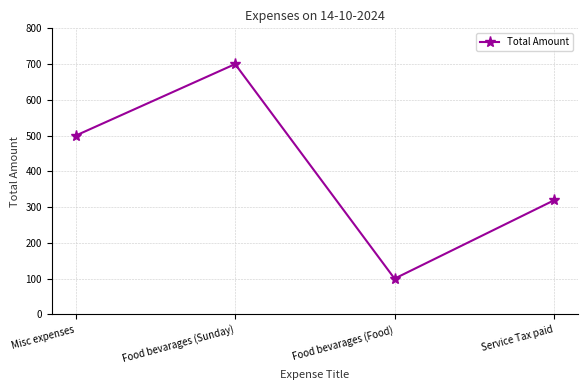

Rank the categories by value from lowest to highest.

Food bevarages (Food), Service Tax paid, Misc expenses, Food bevarages (Sunday)